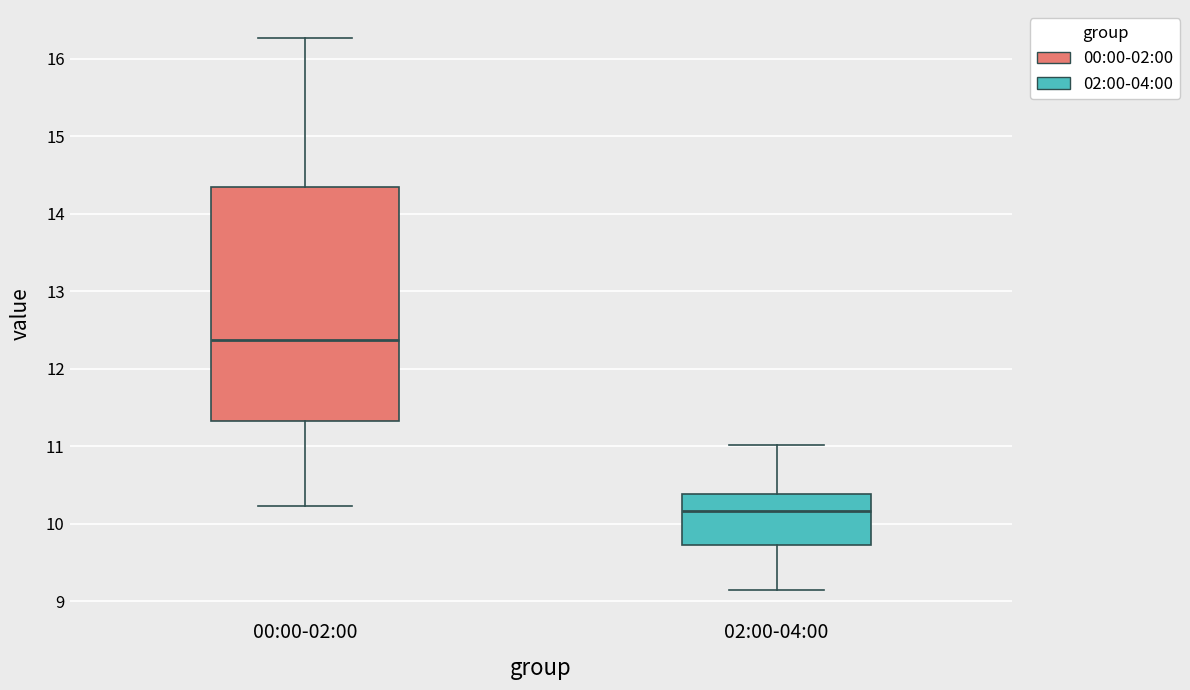

Where is the lower edge of the box for 02:00-04:00 on the y-axis? The values are not printed on the chart, so give them approximately, as read against the axis.

9.7